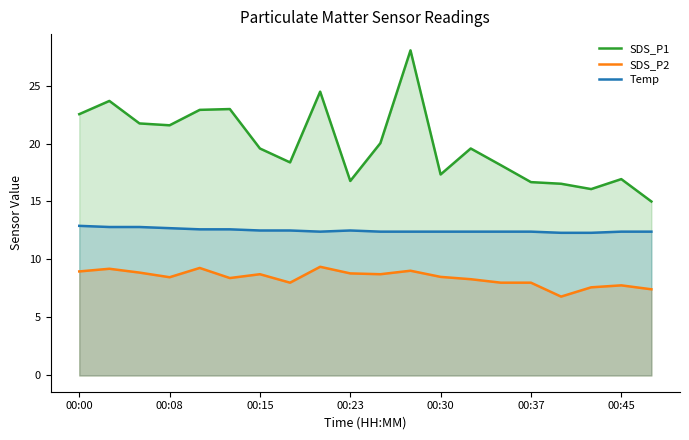

How many lines are shown in the chart?

3